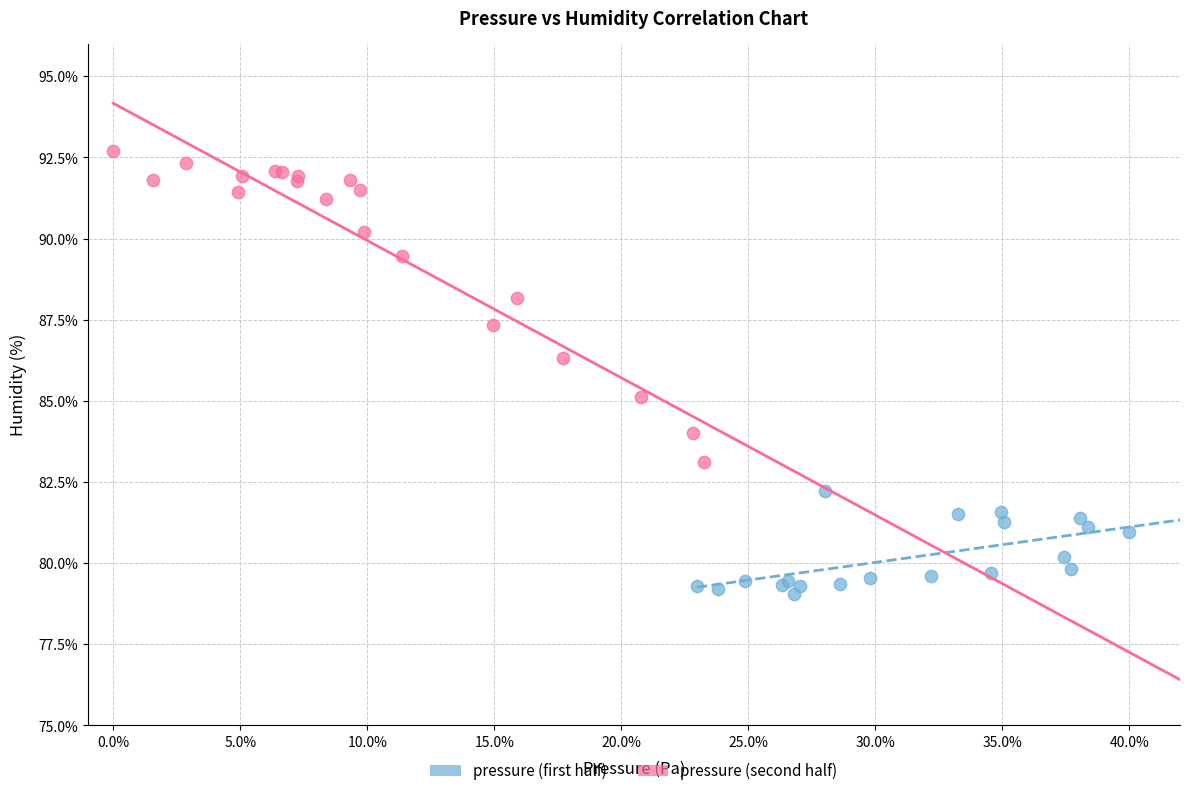

What are all the series names shown in the legend?

pressure (first half), pressure (second half)